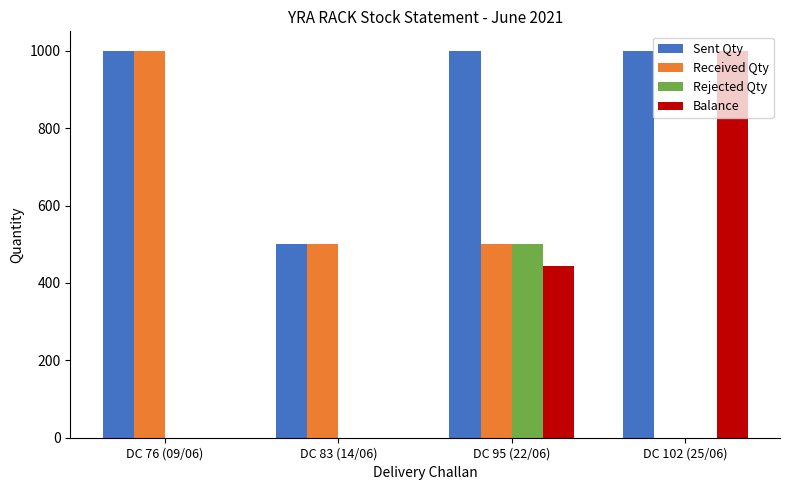

What is the average value of the Sent Qty series?

875